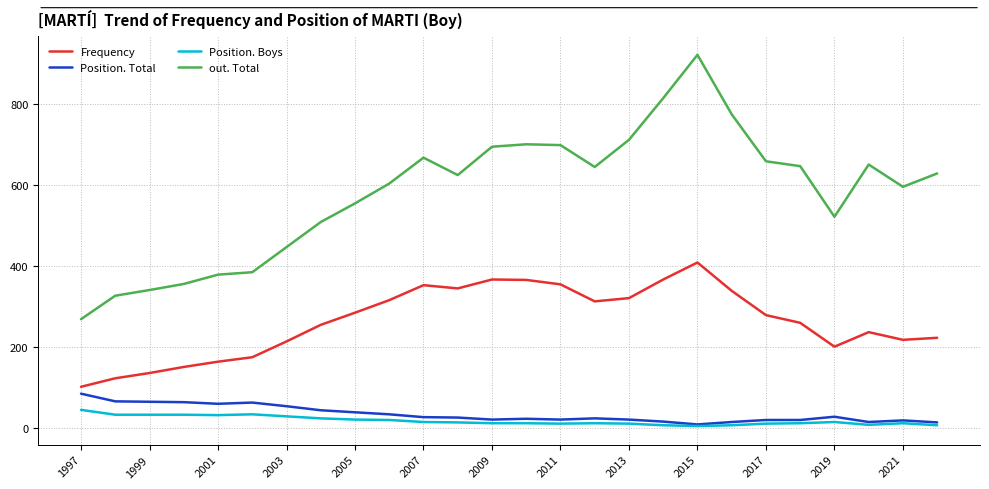

What are all the series names shown in the legend?

Frequency, Position. Total, Position. Boys, out. Total